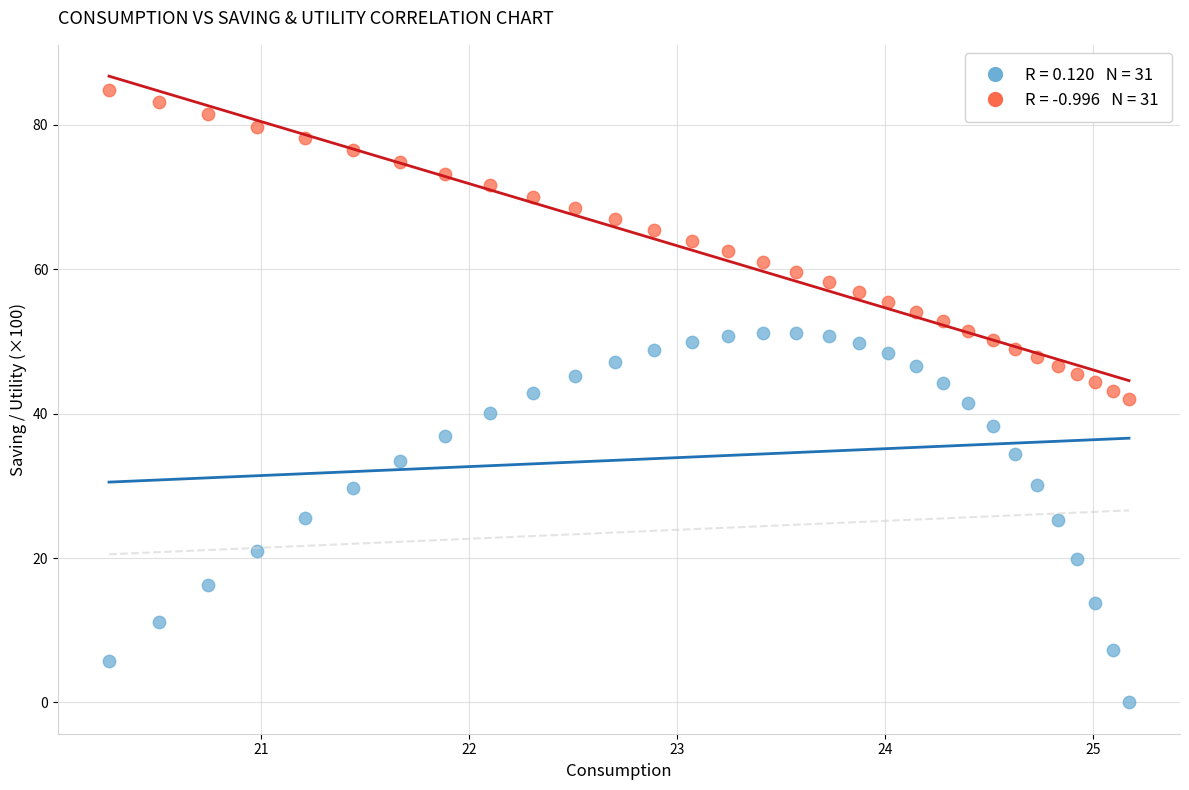

Across all data points, what is the range of Y values (max minus min)?

84.9